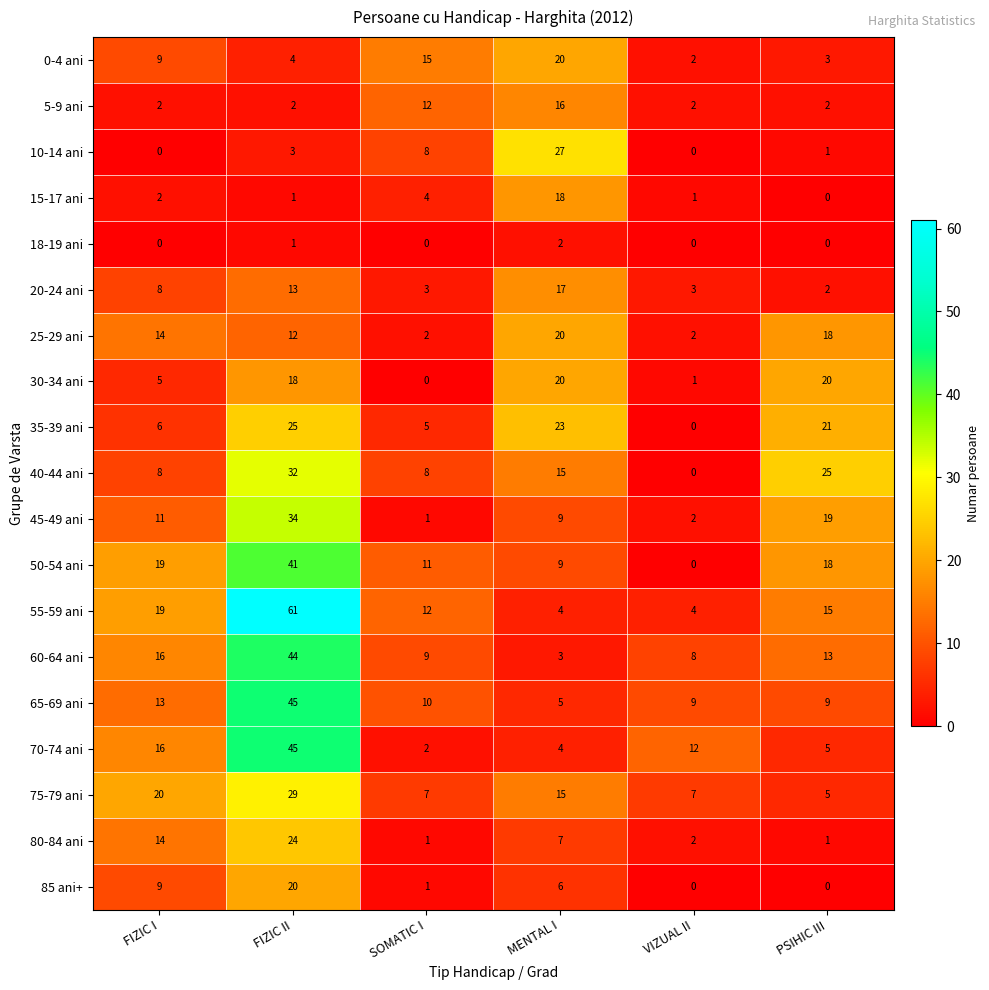

List the labels in order of 60-64 ani value, largest first.

FIZIC II, FIZIC I, PSIHIC III, SOMATIC I, VIZUAL II, MENTAL I